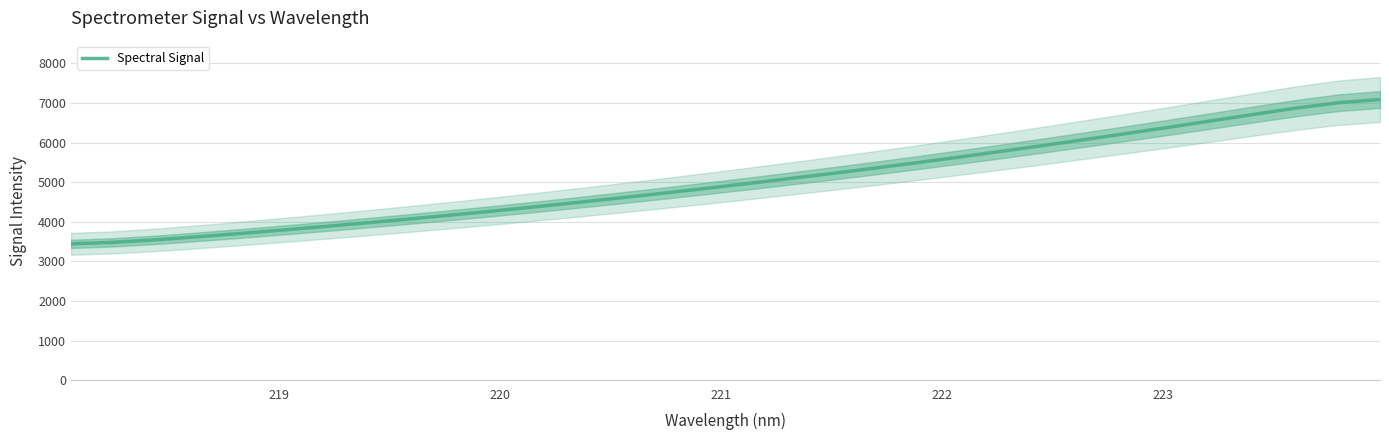

What is the maximum value for Spectral Signal?

7085.6